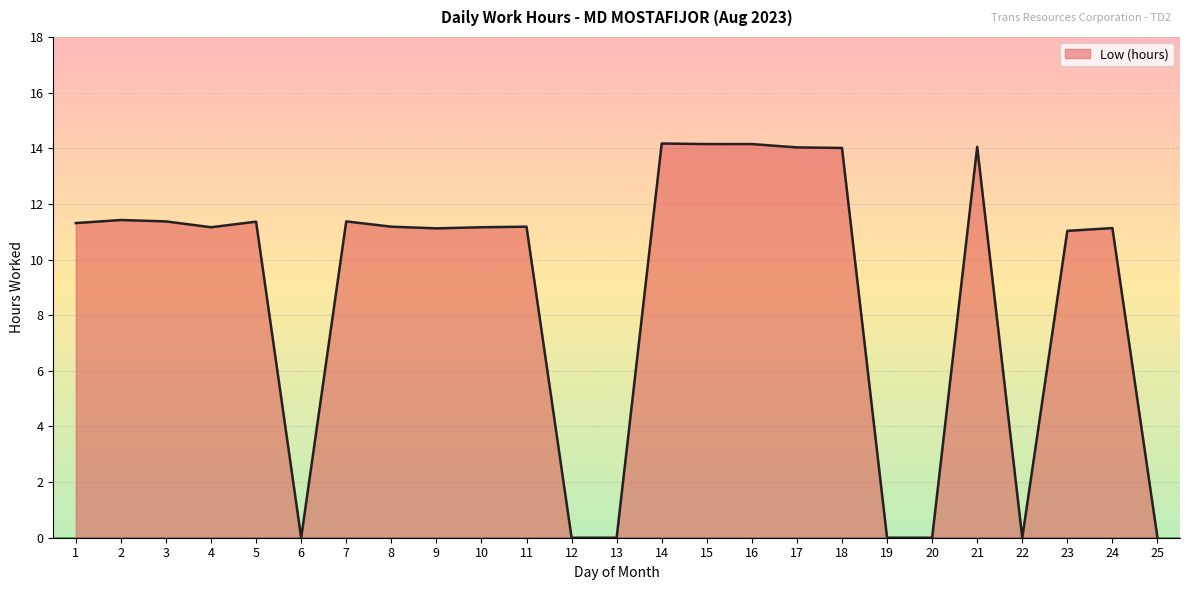

Count the number of categories in the chart.

25